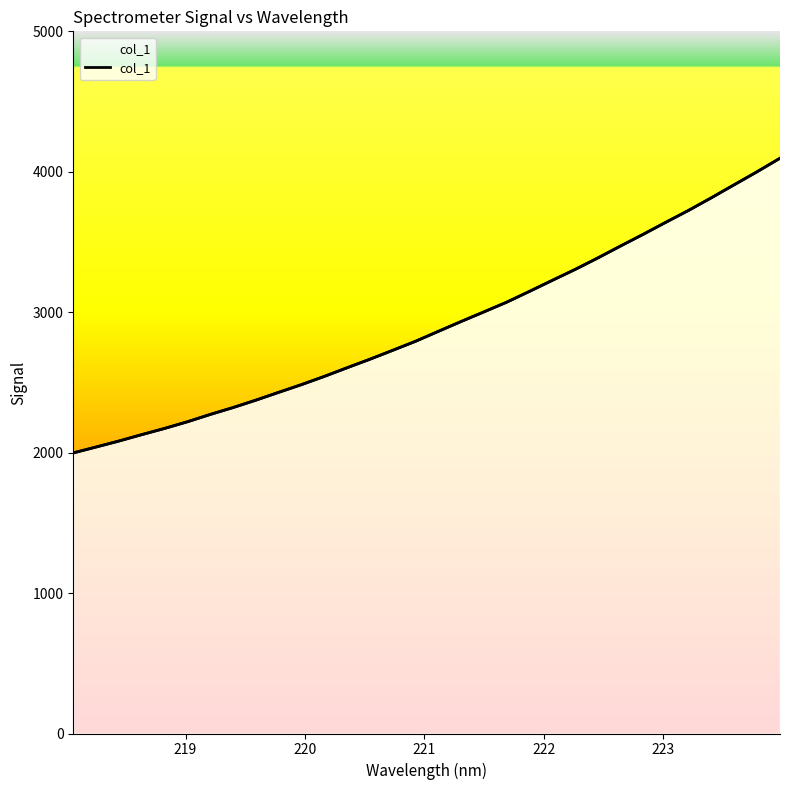

Count the number of categories in the chart.

32